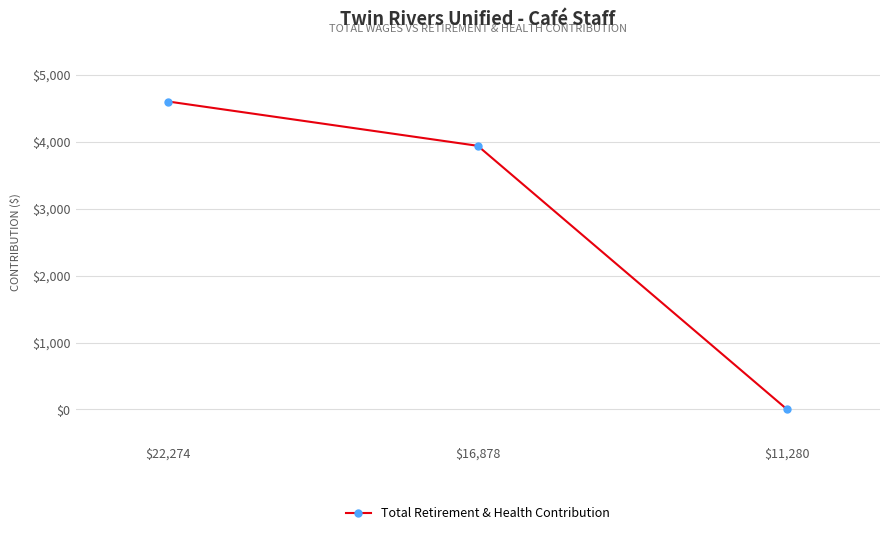

How many lines are shown in the chart?

1